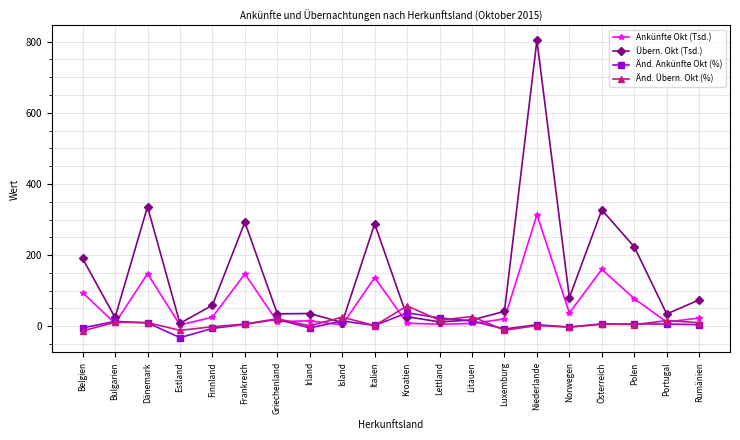

True or false: Änd. Ankünfte Okt (%) has more than 1 points higher than both neighbors.

True